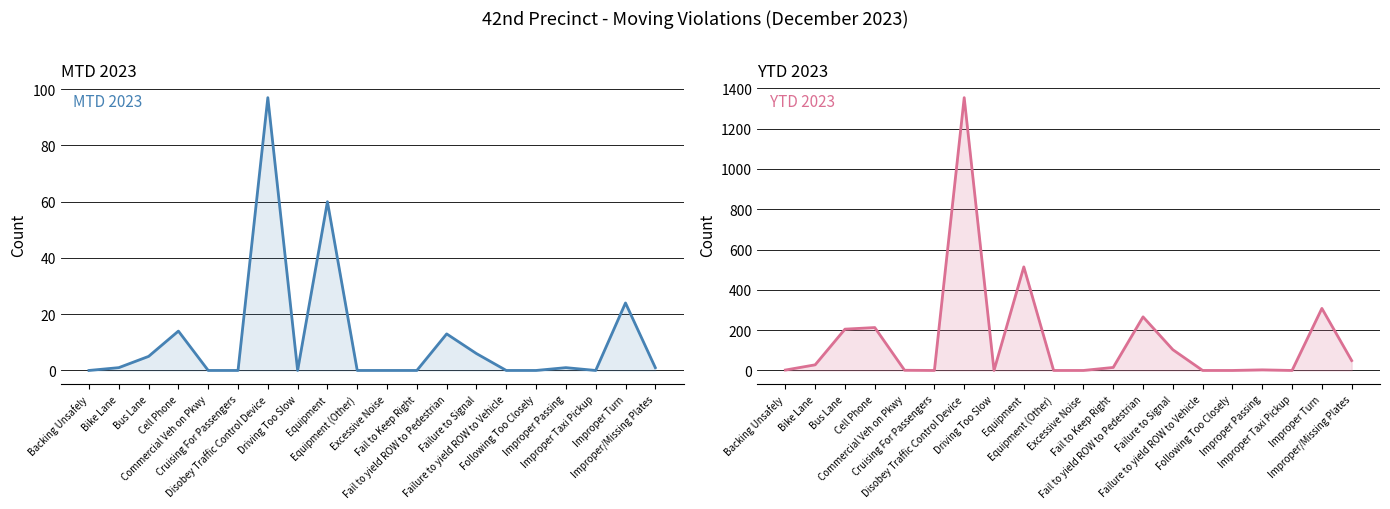

True or false: MTD 2023 and YTD 2023 cross at least once.

False